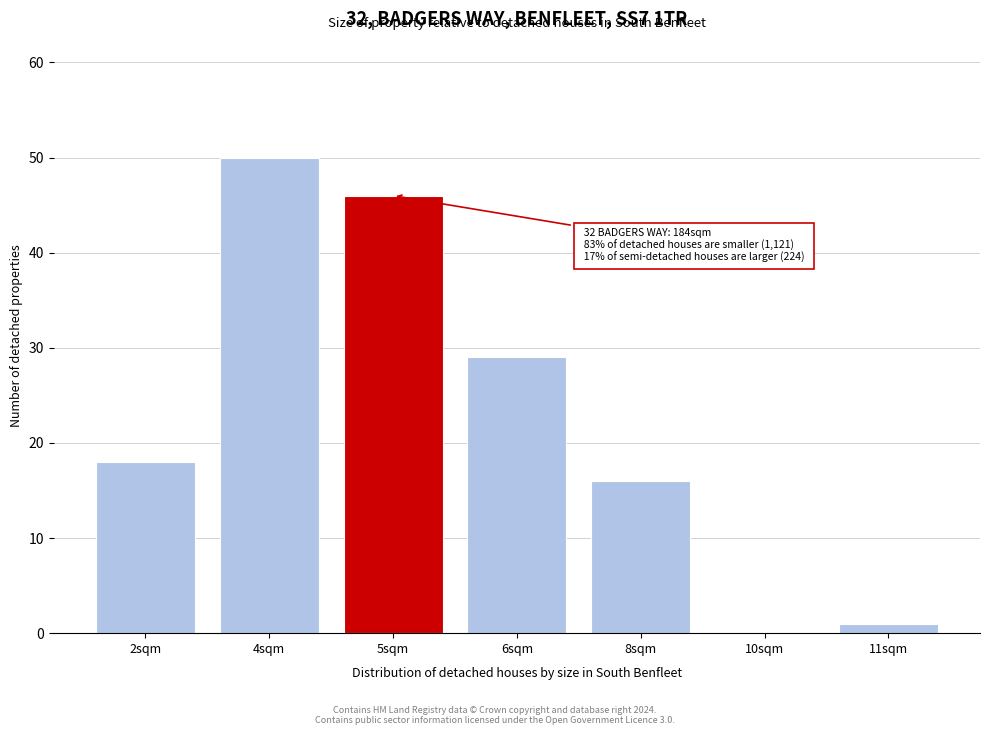

Reading left to right, list all the values displayed in this chart.

2sqm=18	4sqm=50	5sqm=46	6sqm=29	8sqm=16	10sqm=0	11sqm=1